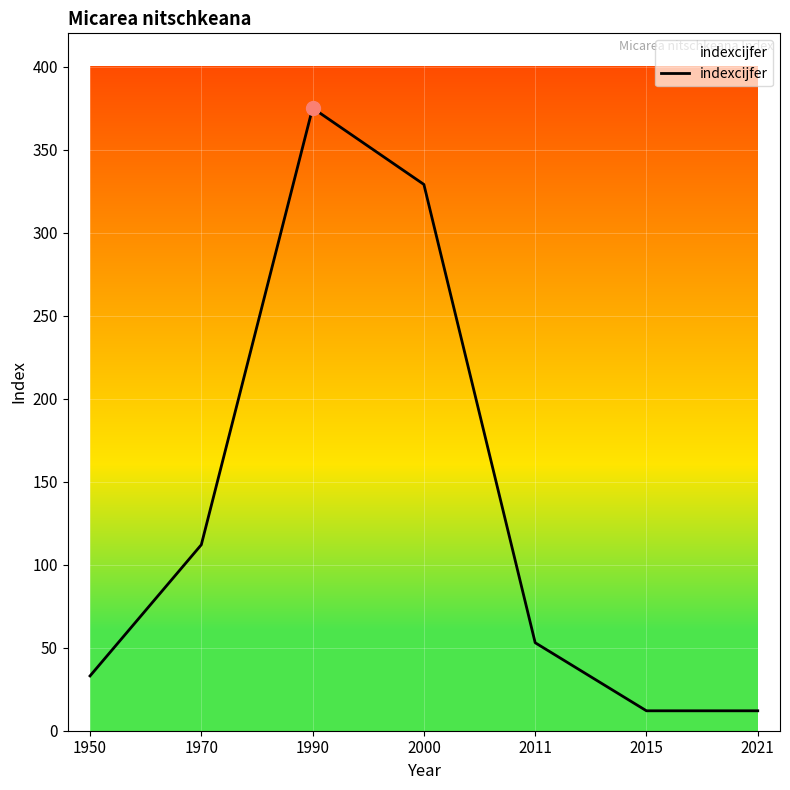

The chart shows a value of 33 at 1950. True or false?

True